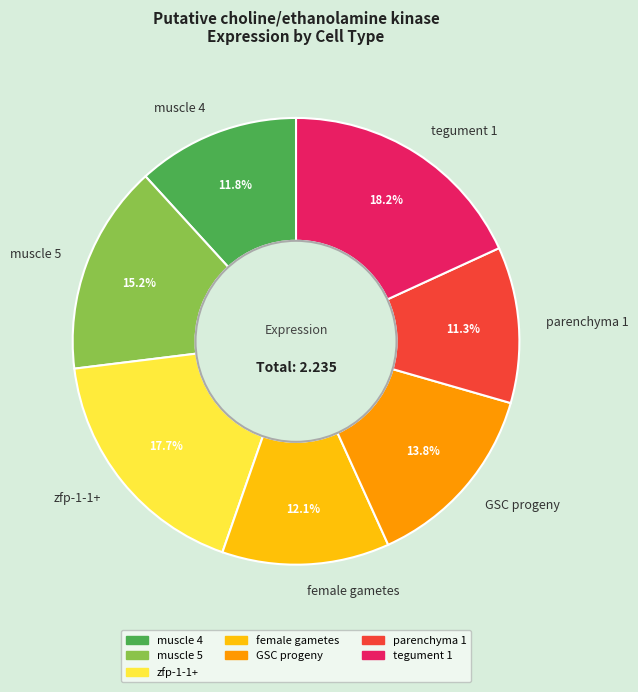

Do tegument 1 and zfp-1-1+ together represent more than half of the pie?

No